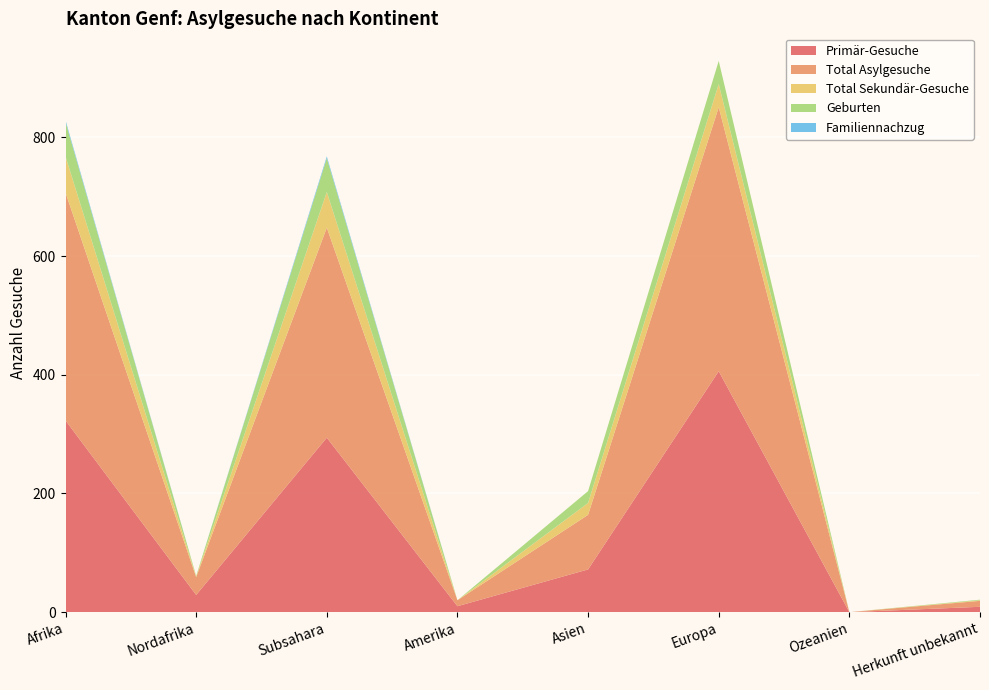

Reading left to right, transcribe all the data shown in this chart.

Primär-Gesuche: 323	29	294	10	72	406	0	9
Total Asylgesuche: 384	30	354	10	92	445	0	10
Total Sekundär-Gesuche: 61	1	60	0	20	39	0	1
Geburten: 58	1	57	0	20	39	0	1
Familiennachzug: 3	0	3	0	0	0	0	0